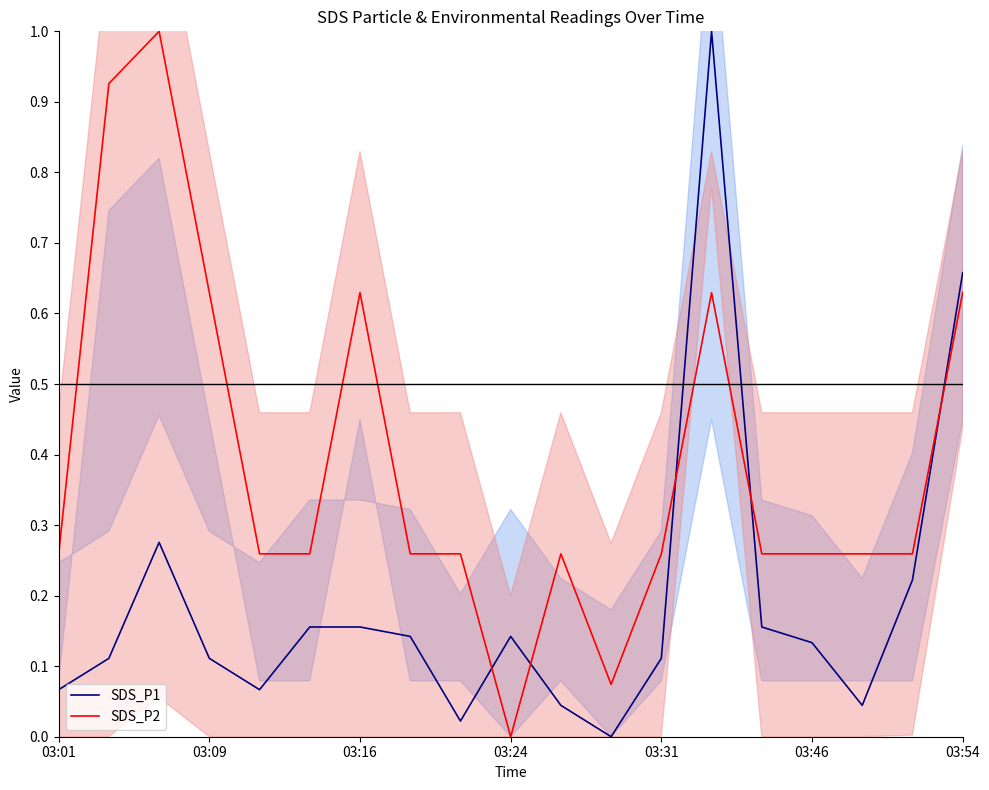

At how many categories does at least one series exceed 0?

19